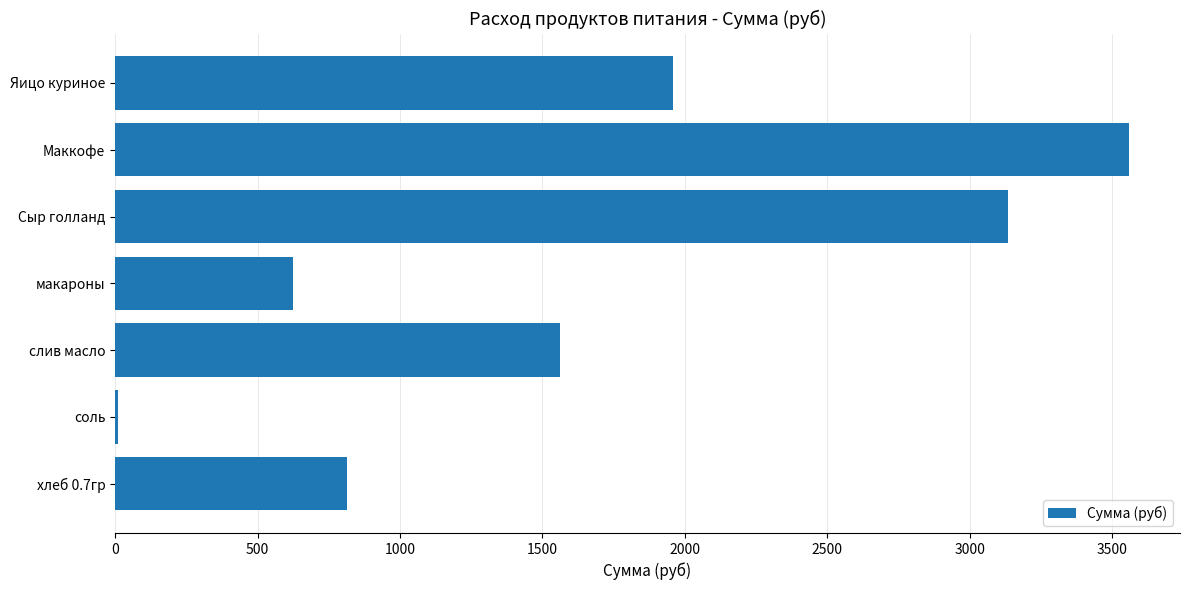

What is the average value?

1665.5